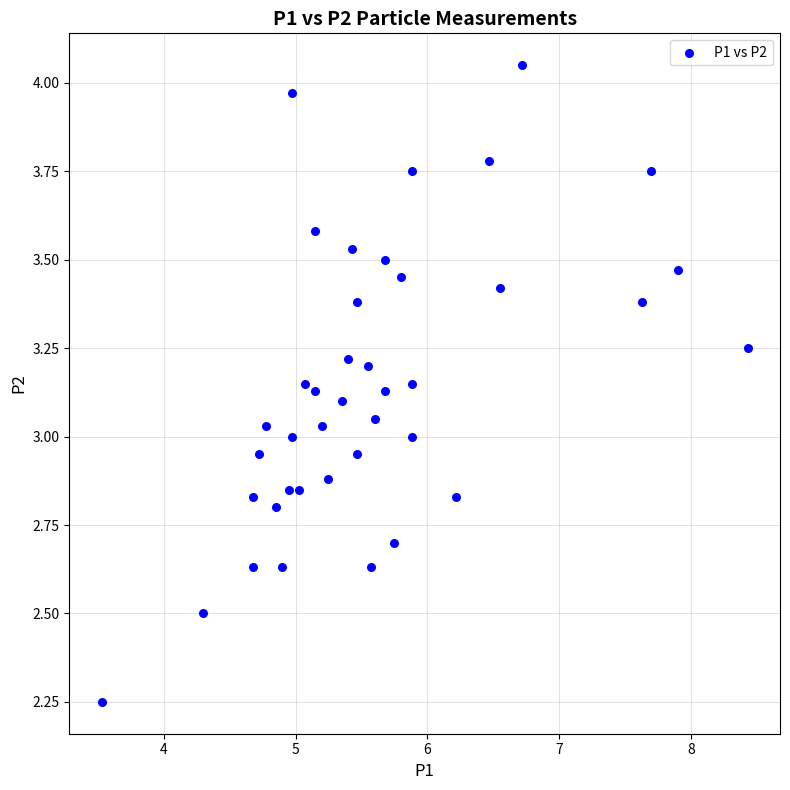

What is the range of X values (max minus min)?

4.9